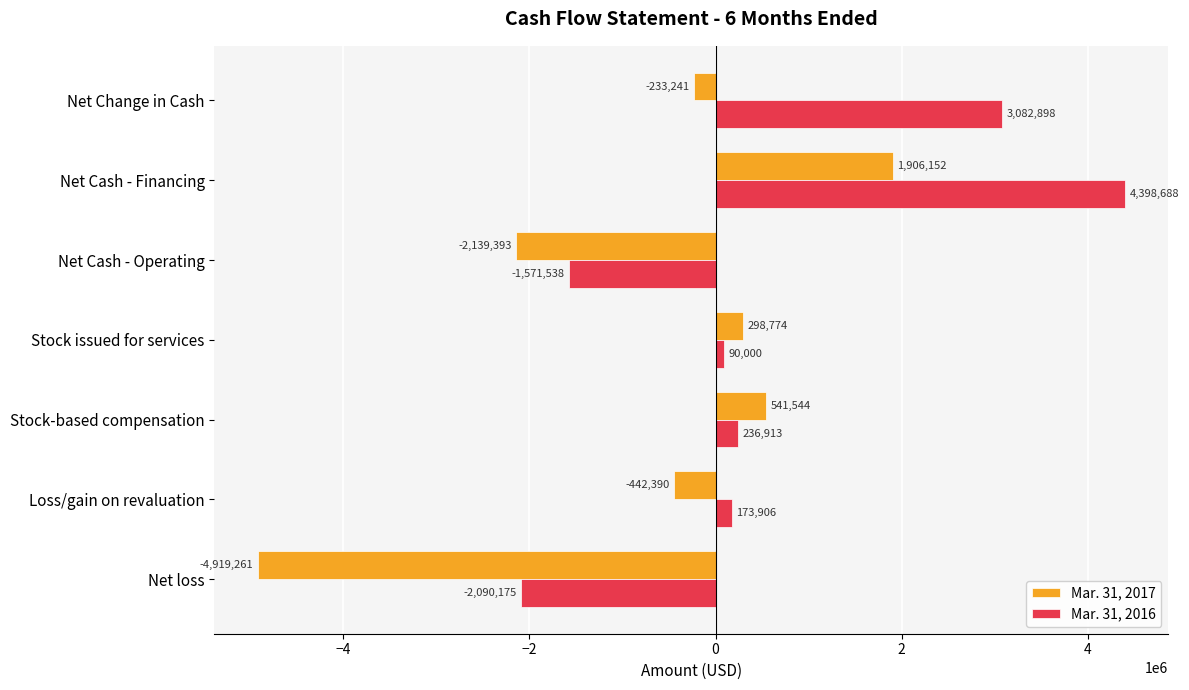

Read the Mar. 31, 2016 value at Stock-based compensation, to the nearest 10.

236910